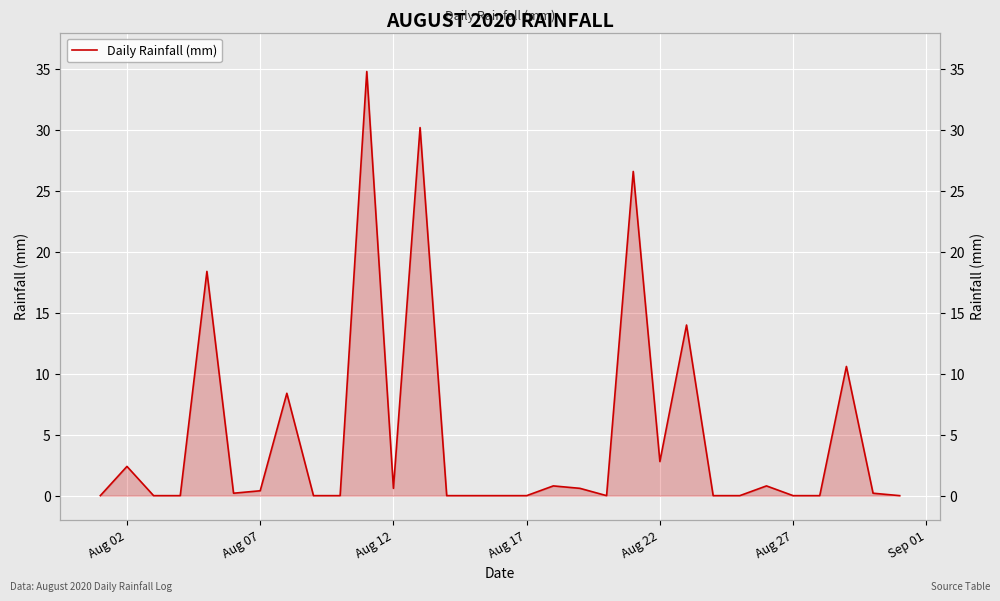

How many positive values are there?

16